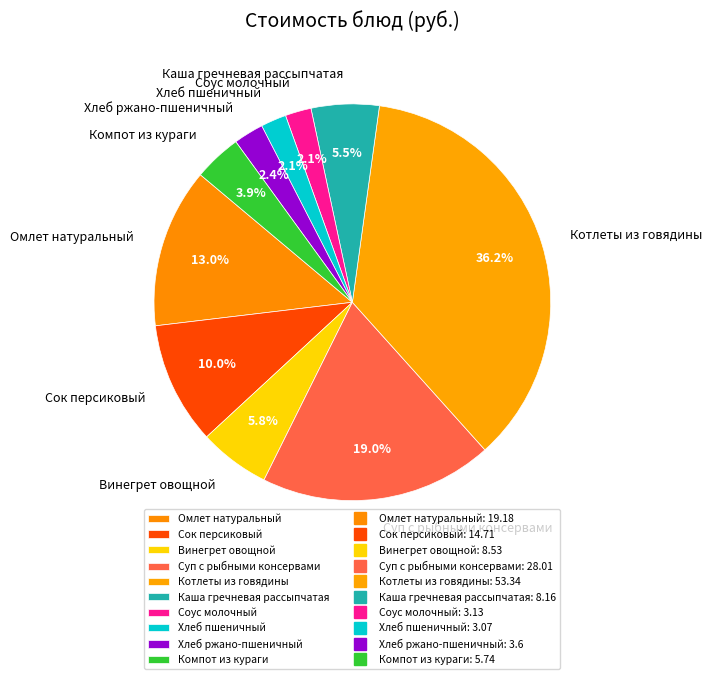

Count the number of slices in the pie.

10